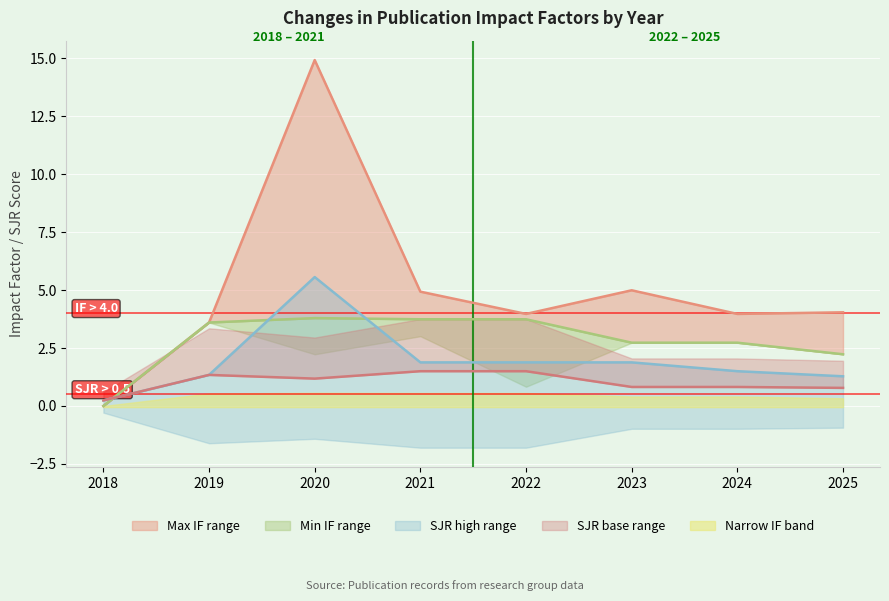

The value of IF_high at 2020 is 14.9. True or false?

True